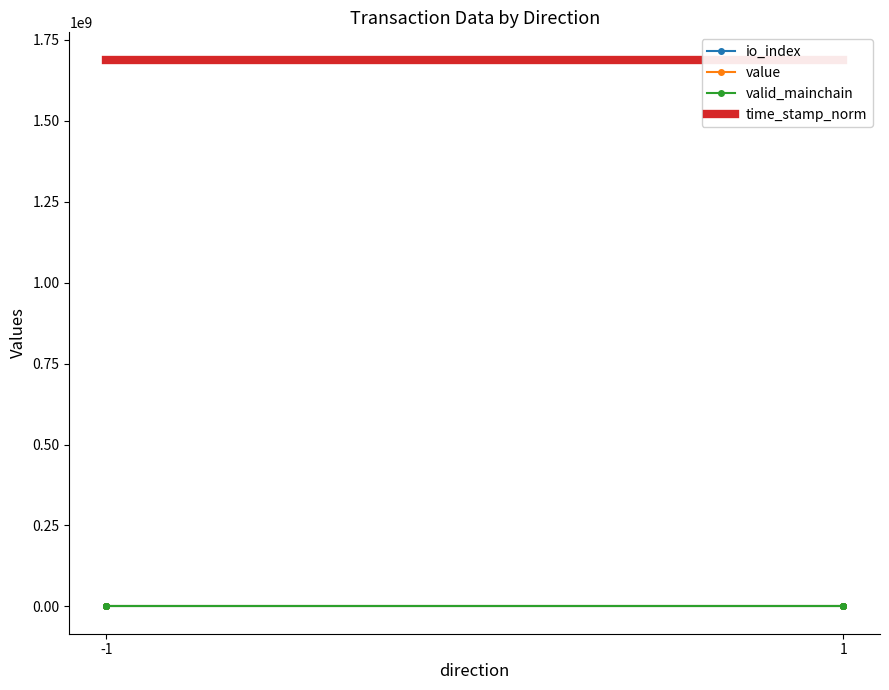

True or false: io_index and valid_mainchain cross at least once.

True